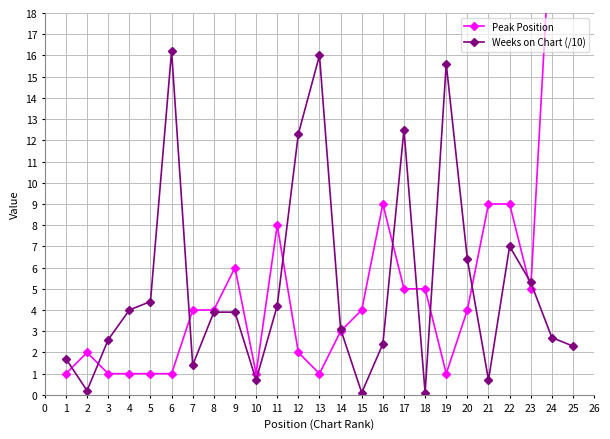

The value of Weeks on Chart (/10) at 14 is 4.0. True or false?

False